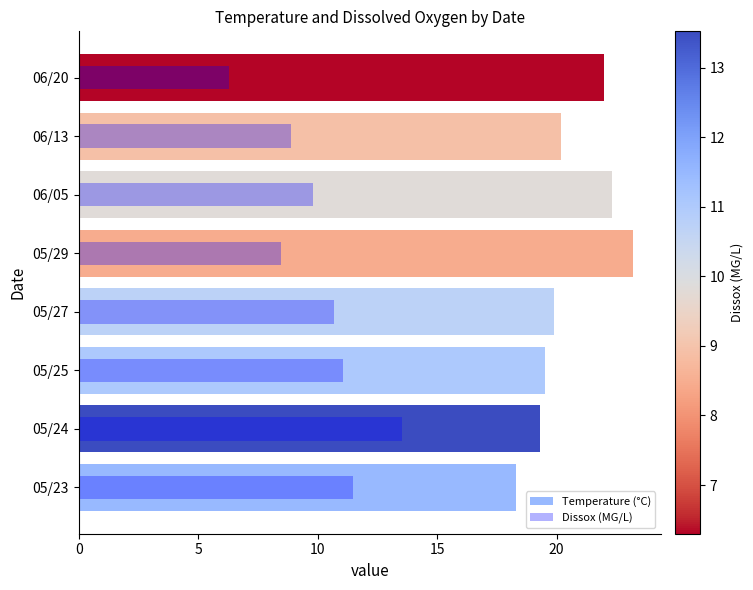

What is the difference between the maximum and minimum values in the Dissox (MG/L) series?

7.2